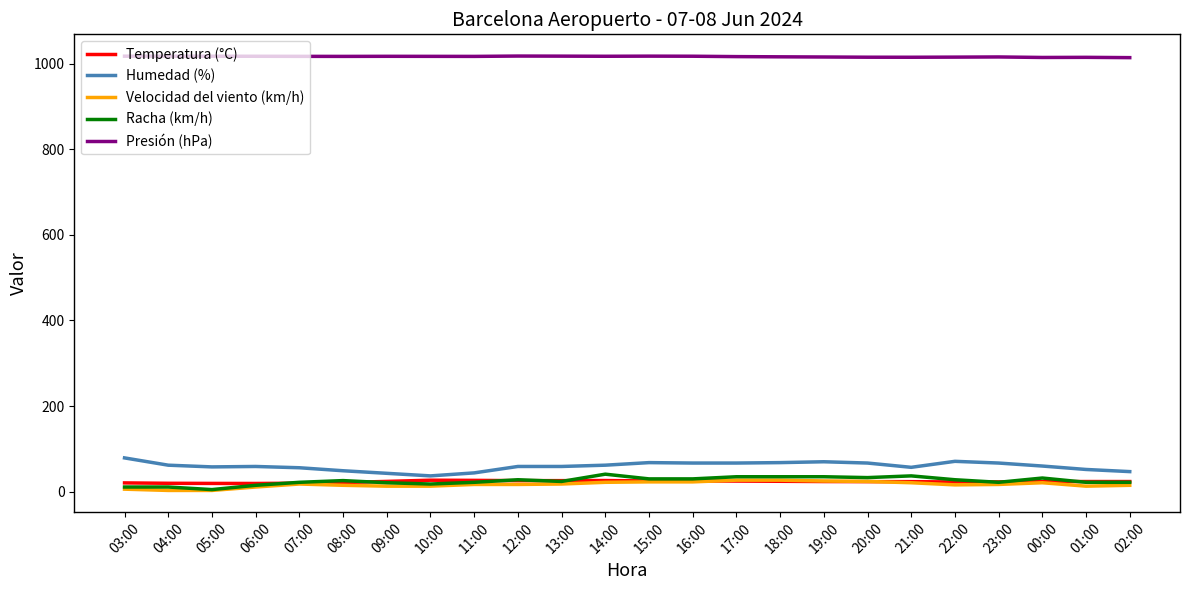

True or false: Humedad (%) and Presión (hPa) intersect in this chart.

False